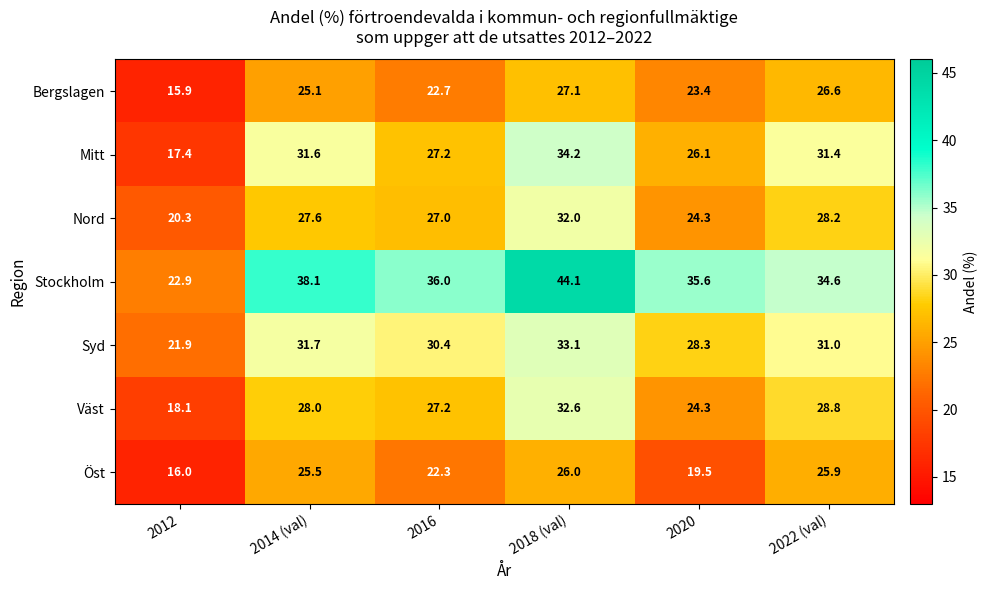

True or false: Väst has a value of 32.6 at 2018 (val).

True